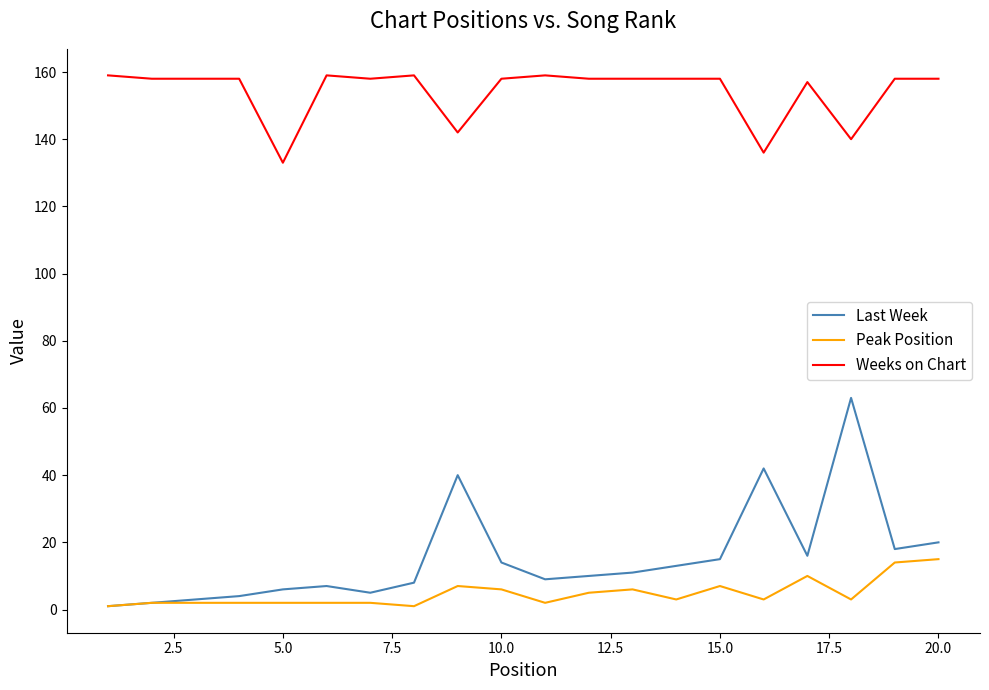

What is the difference between the maximum and second lowest values in the Last Week series?

61